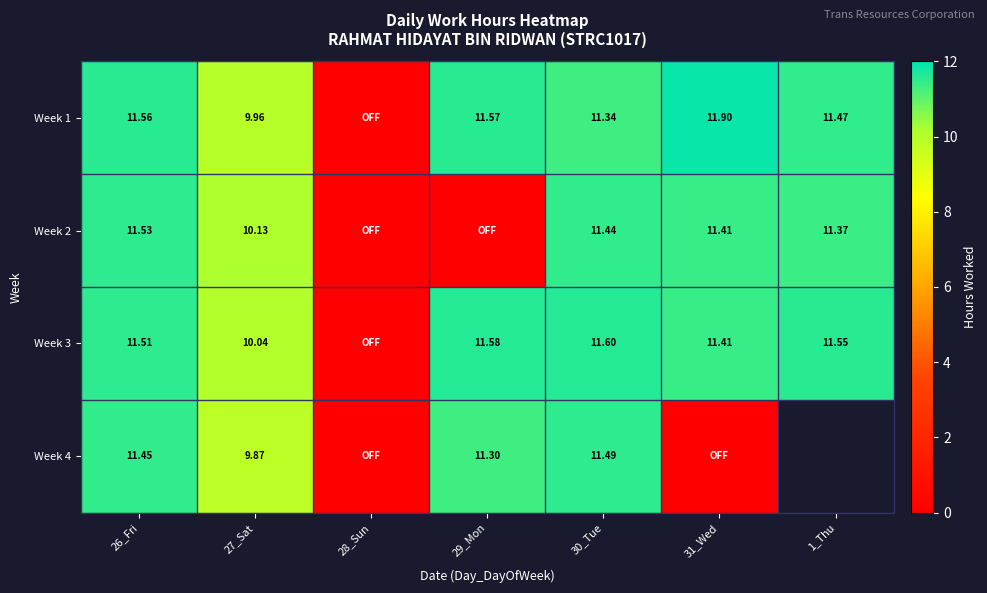

Is it true that Week 4 equals 5.7 at 27_Sat?

False